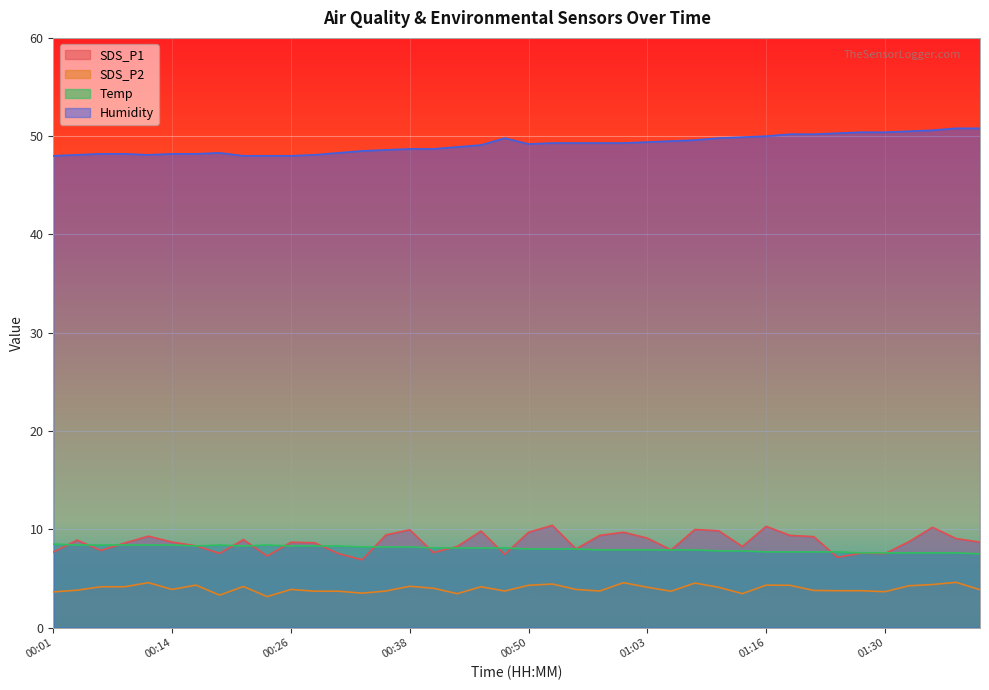

What are all the series names shown in the legend?

SDS_P1, SDS_P2, Temp, Humidity